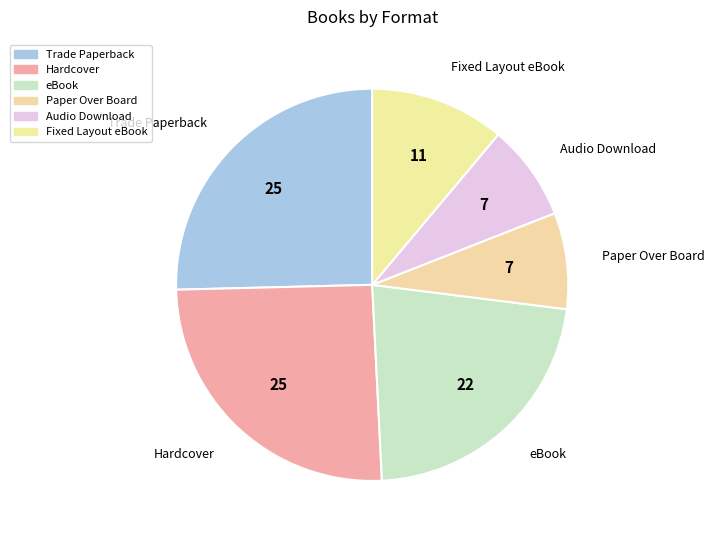

Count the number of slices in the pie.

6